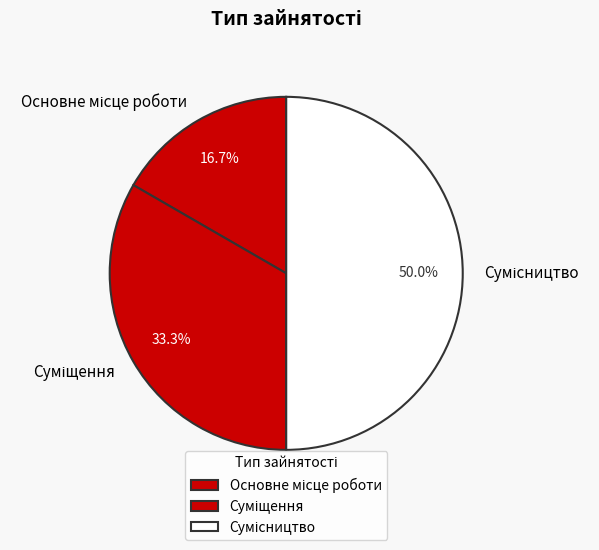

How many segments does this pie chart have?

3